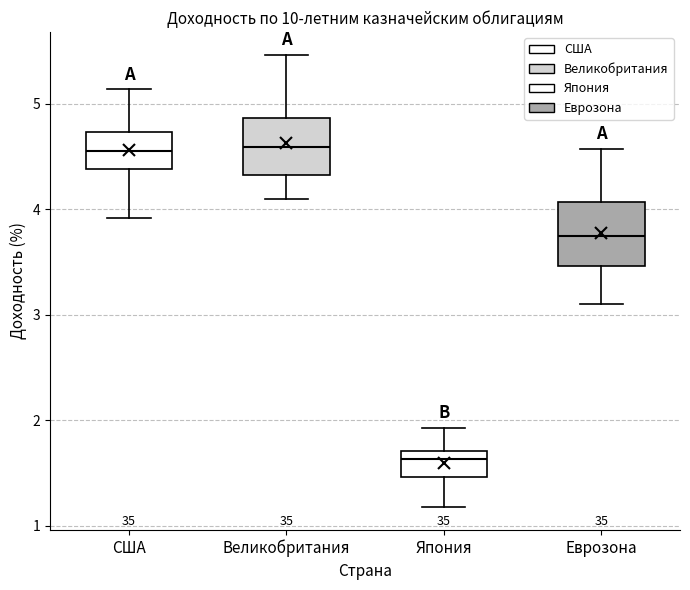

Which box has the lowest median line?

Япония